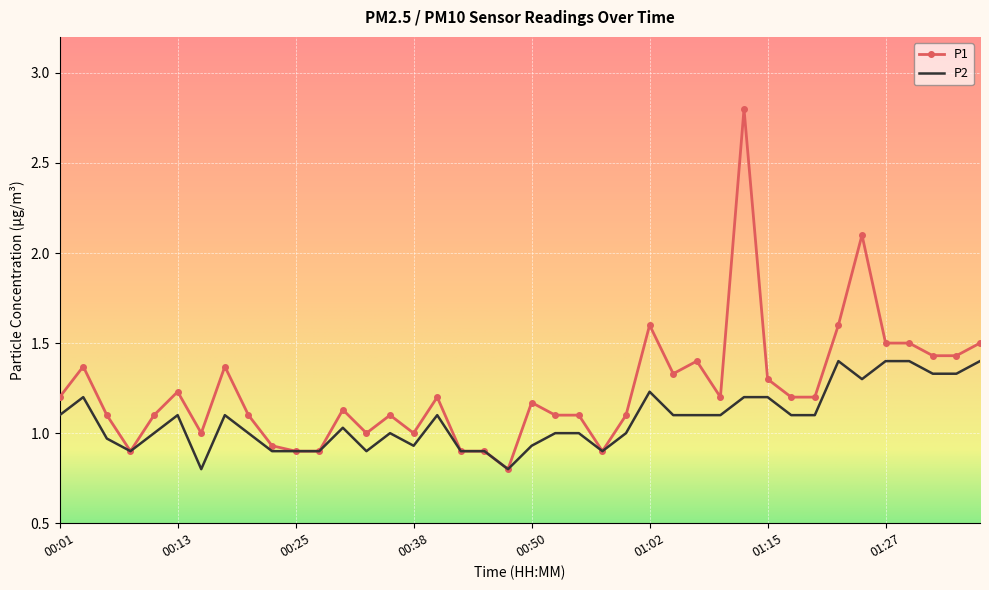

True or false: P2 has more than 1 interior local peaks.

True